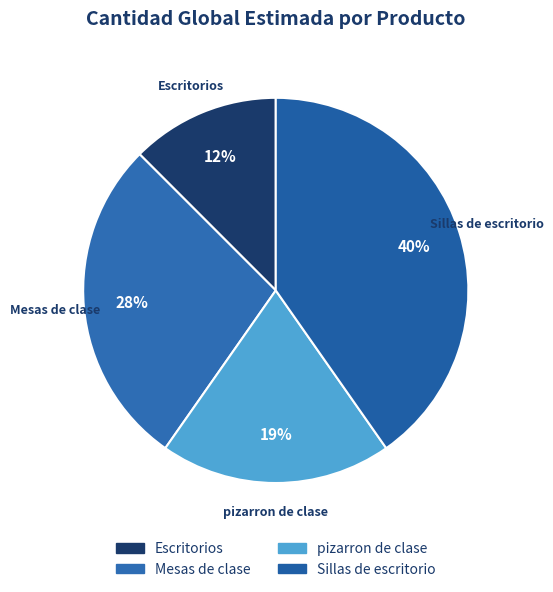

Does Mesas de clase account for over 50% of the chart?

No